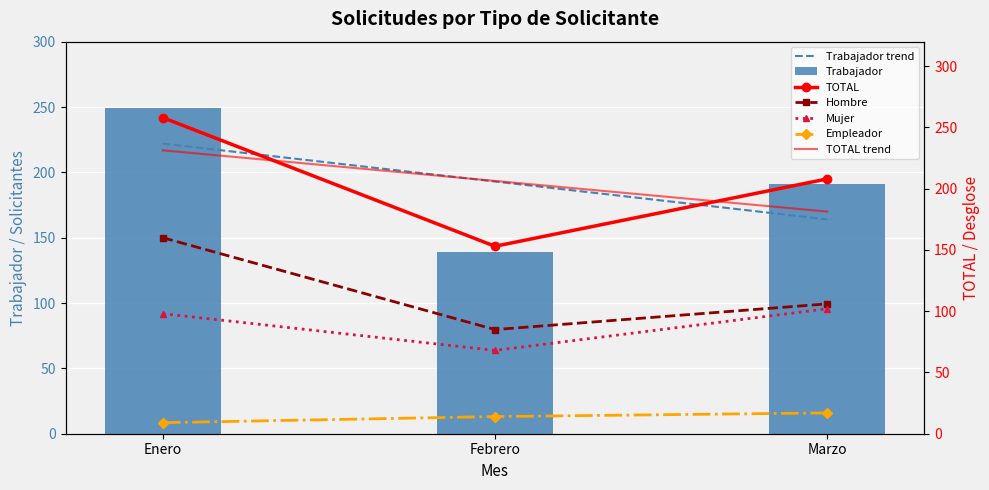

Does the chart contain any negative values?

No